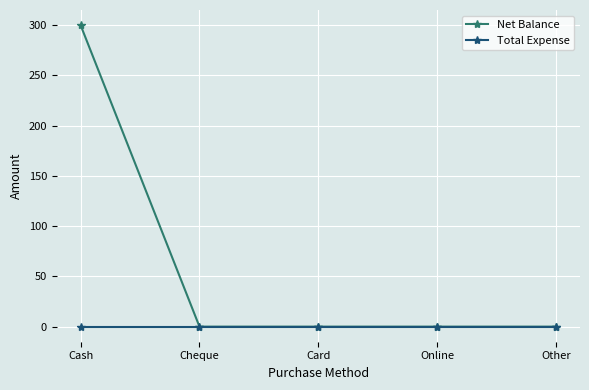

Which series has the widest spread of values?

Net Balance